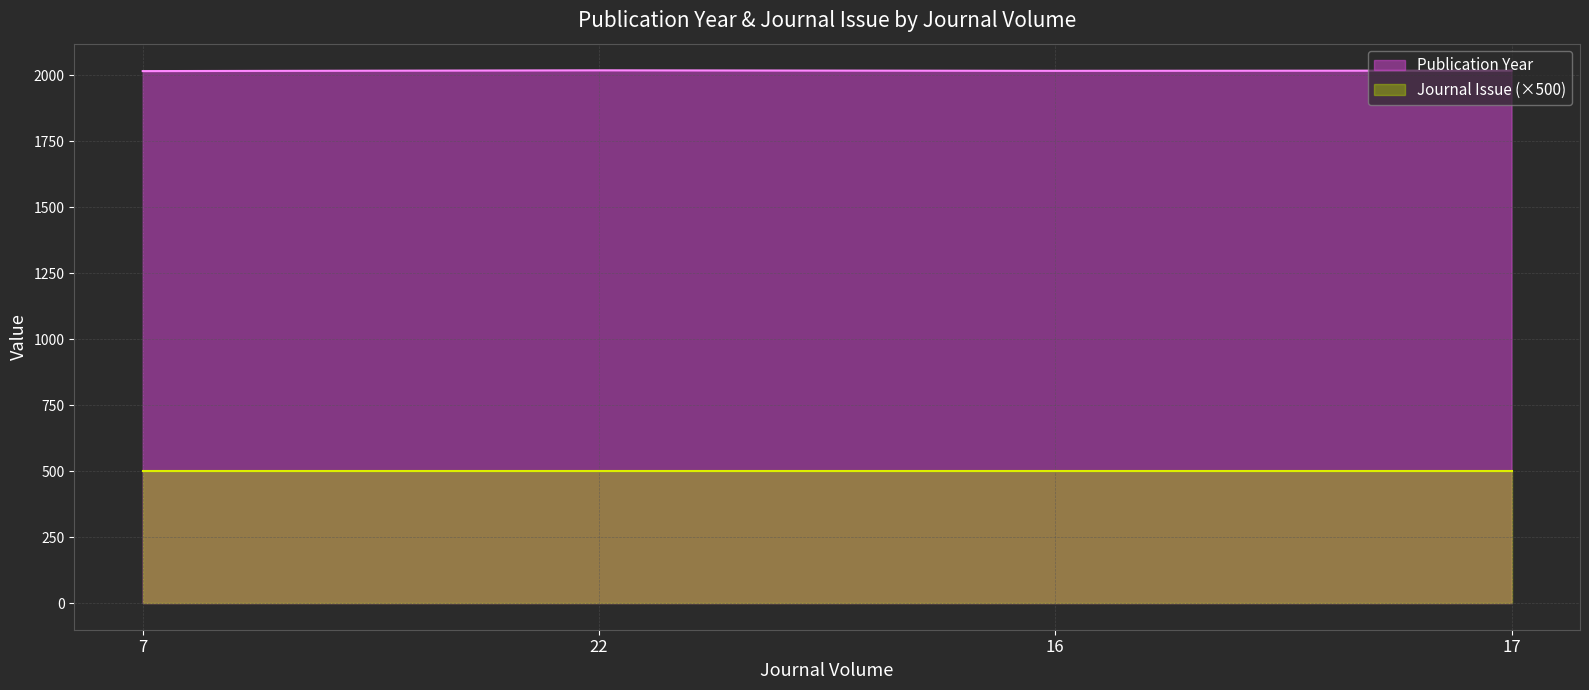

At which category does the data reach its first local peak?

22